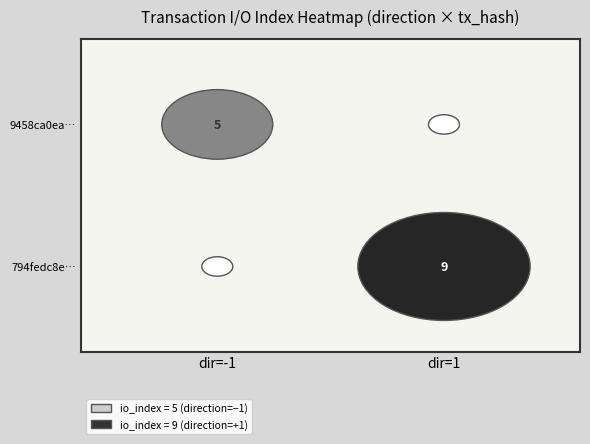

List the series in order of their peak value, highest first.

794fedc8edd38366ed8d61f8ef74233d40412ca, 9458ca0ea55f05db7783652b2fcbe5541828dac